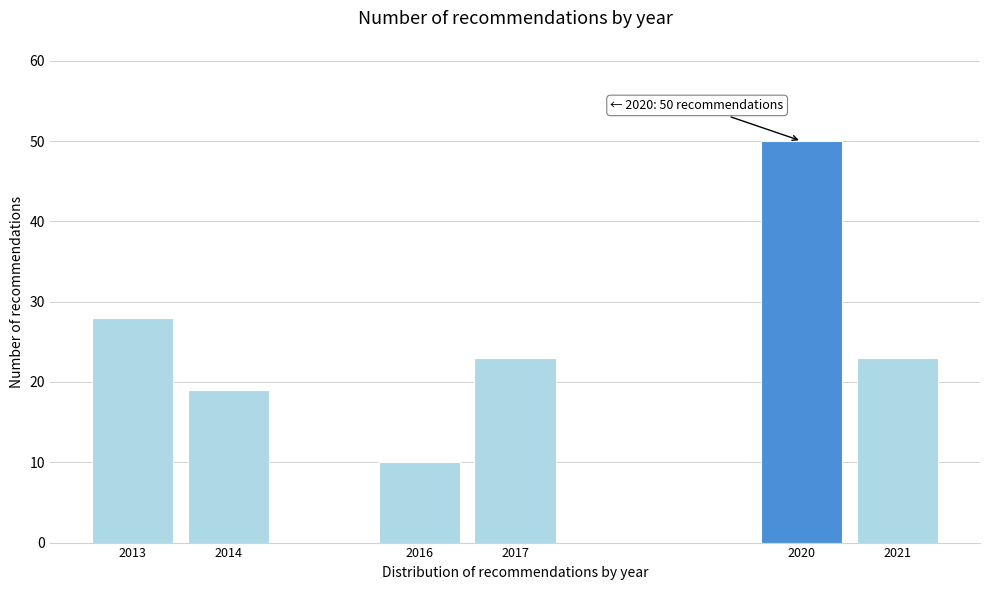

Reading right to left, list all the values displayed in this chart.

2021=23	2020=50	2017=23	2016=10	2014=19	2013=28